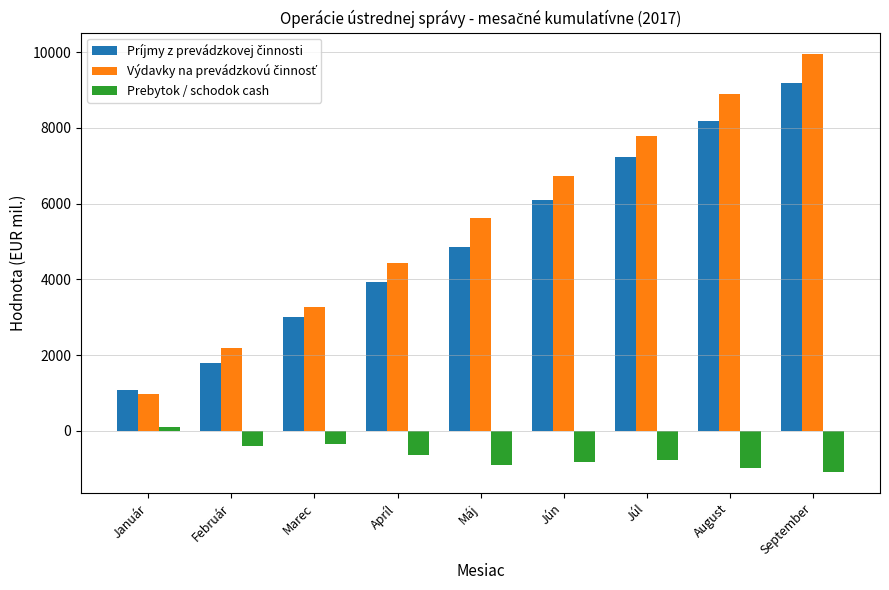

What is the sum of the Prebytok / schodok cash values at August and September?

-2080.8